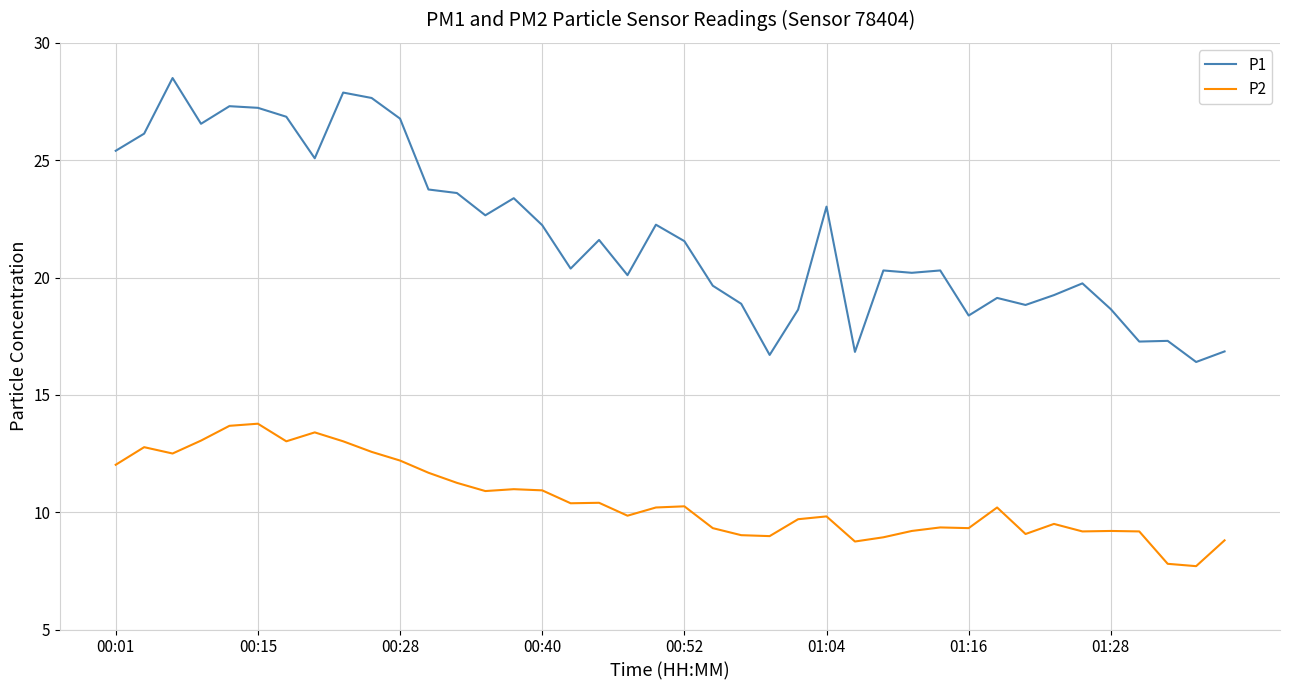

Count the number of data series in this chart.

2